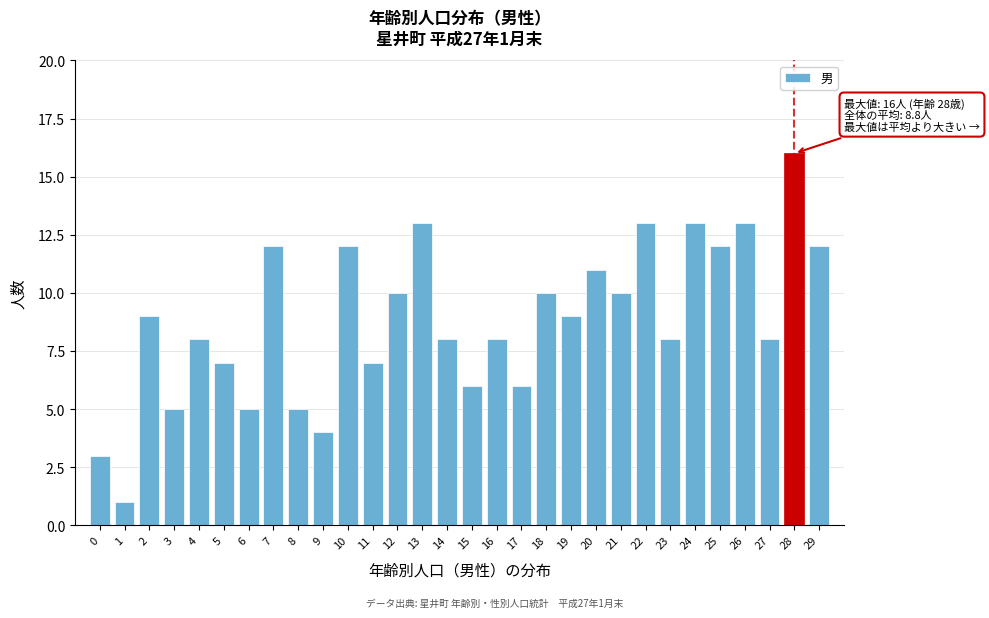

Reading left to right, transcribe all the data shown in this chart.

0=3	1=1	2=9	3=5	4=8	5=7	6=5	7=12	8=5	9=4	10=12	11=7	12=10	13=13	14=8	15=6	16=8	17=6	18=10	19=9	20=11	21=10	22=13	23=8	24=13	25=12	26=13	27=8	28=16	29=12